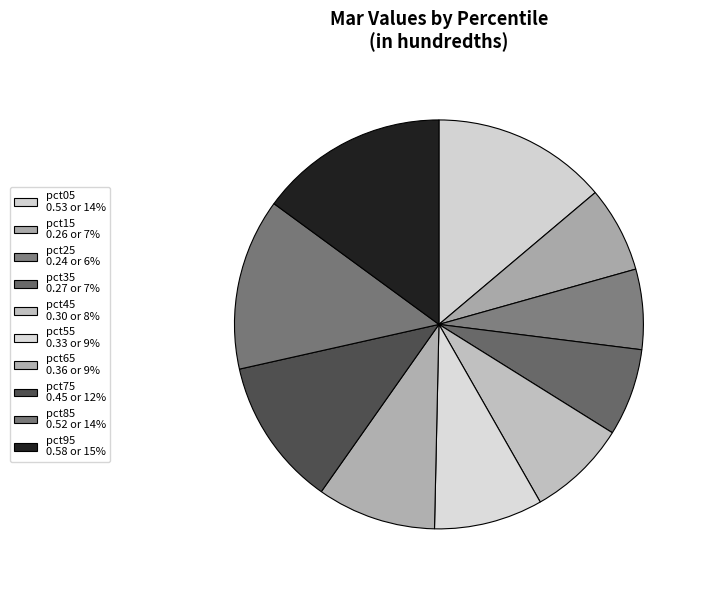

To the nearest percent, what is the average slice percentage?

10%